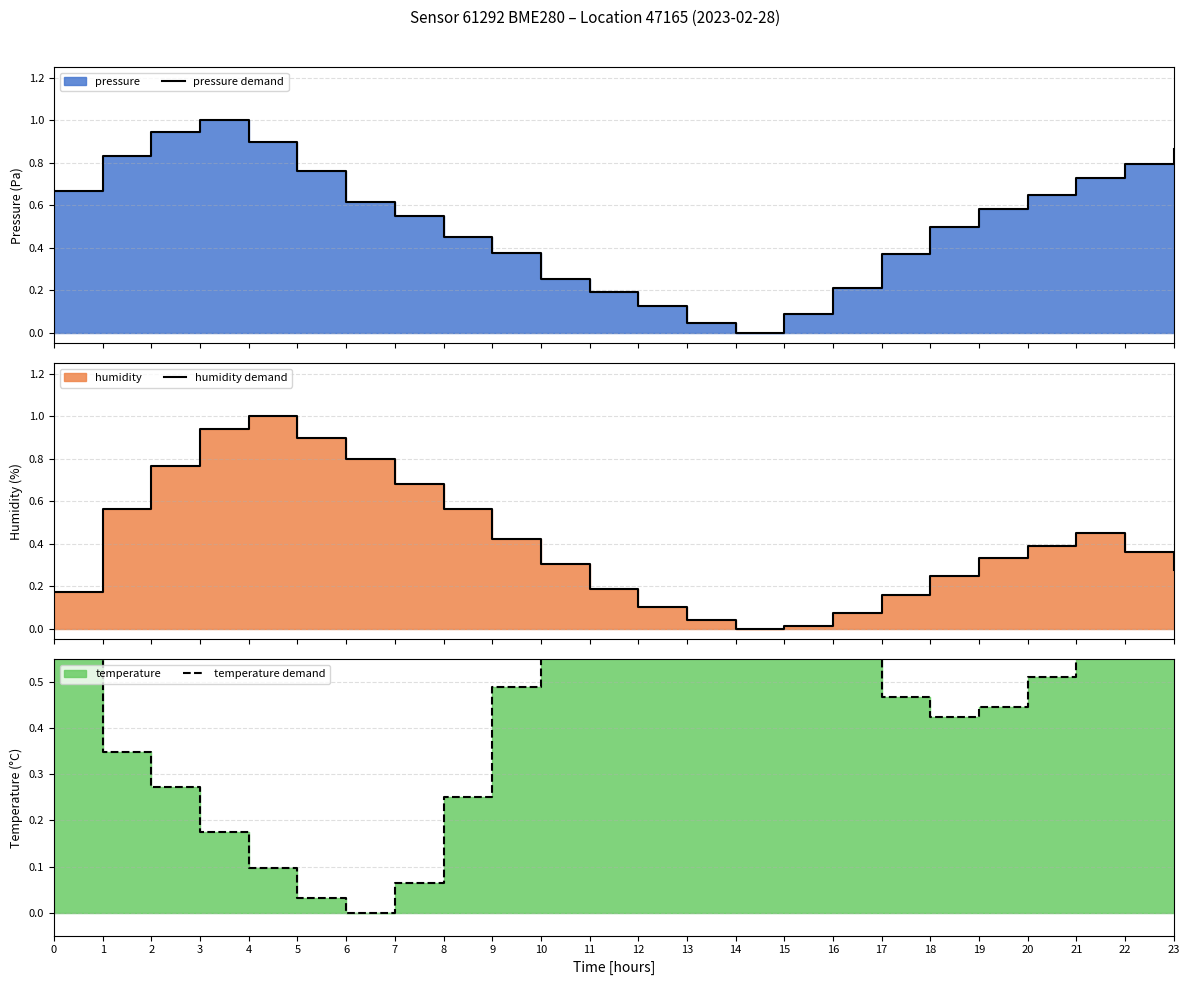

How many times do humidity demand and pressure demand cross each other?

3